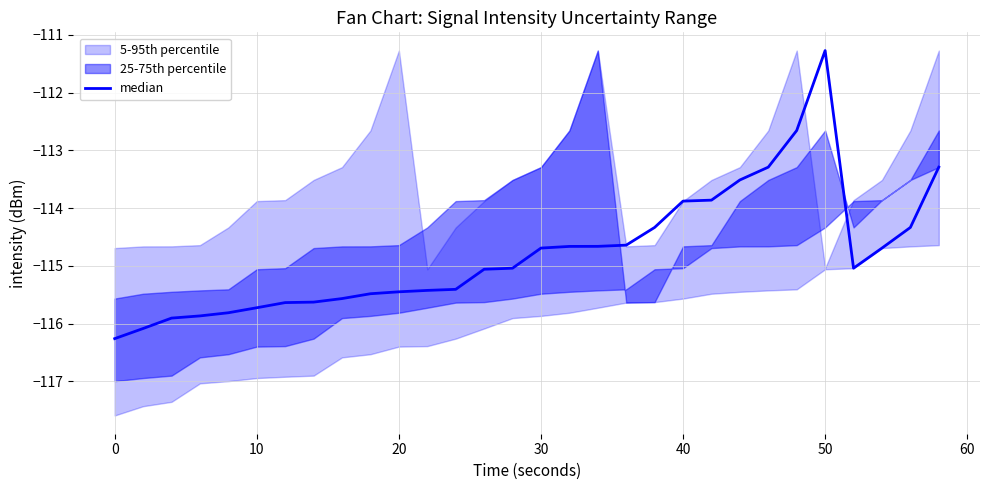

Reading left to right, extract all data points from this chart.

-116.3	-116.1	-115.9	-115.9	-115.8	-115.7	-115.6	-115.6	-115.6	-115.5	-115.4	-115.4	-115.4	-115.1	-115.0	-114.7	-114.7	-114.7	-114.6	-114.3	-113.9	-113.9	-113.5	-113.3	-112.7	-111.3	-115.0	-114.7	-114.3	-113.3